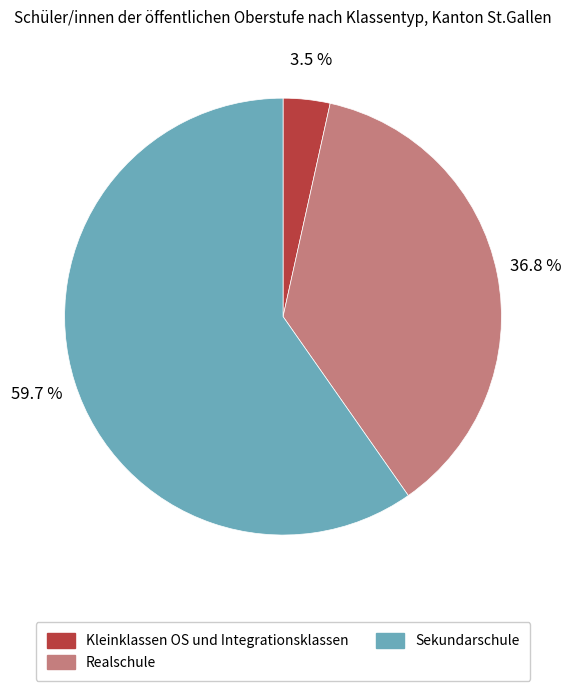

How many slices are in this pie chart?

3